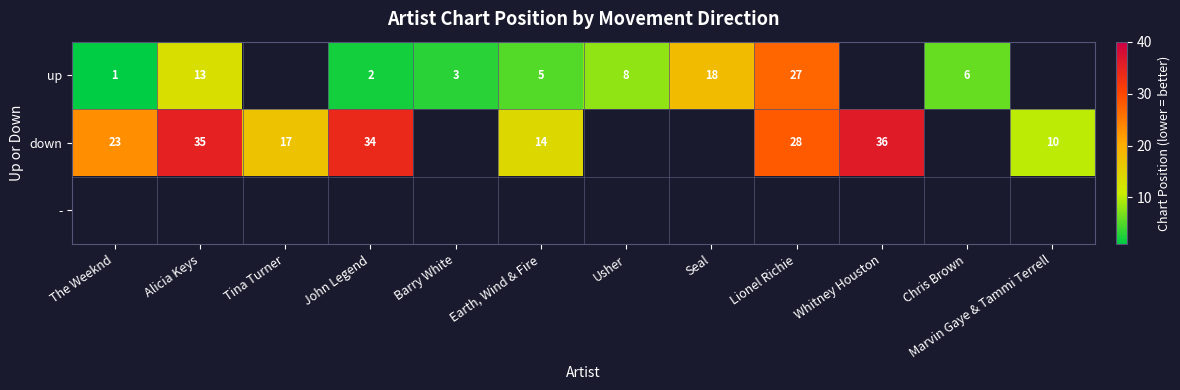

The value of up at Barry White is 5. True or false?

False